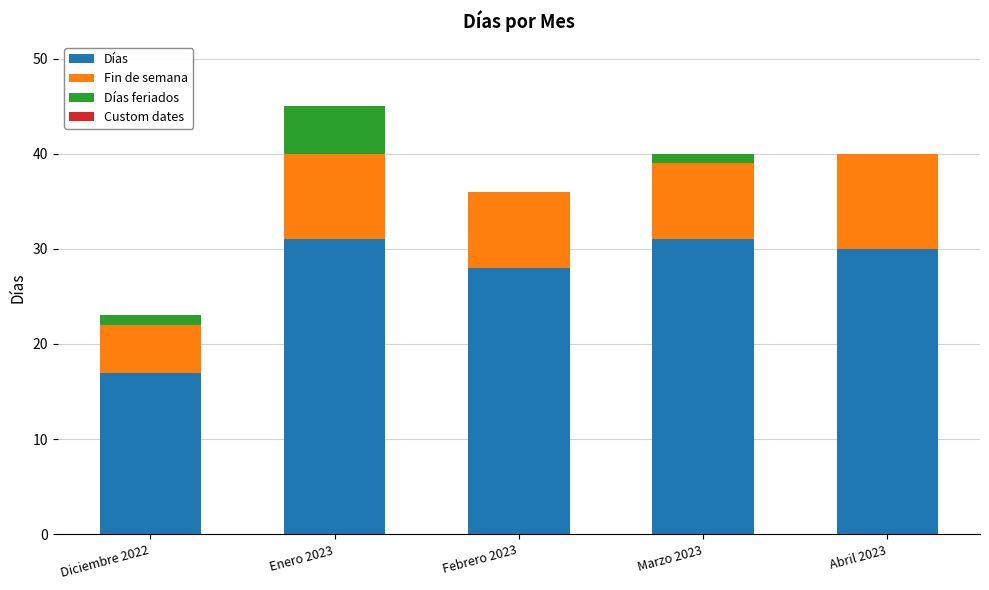

Count the number of data series in this chart.

3